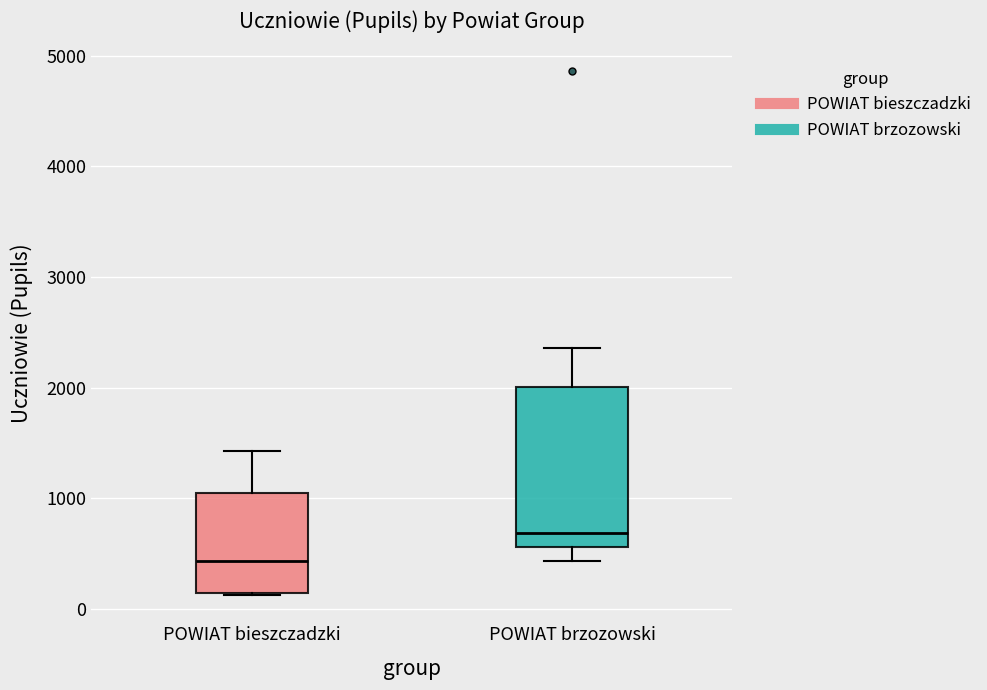

Reading left to right, transcribe this box plot: for each box, give where its median line is, the range the box spans, and where its two whiskers end, as read against the y-axis. The values are not printed on the chart, so give them approximately, as read against the axis.

POWIAT bieszczadzki: median 400, box 100 to 1100, whiskers 100 to 1400
POWIAT brzozowski: median 700, box 600 to 2000, whiskers 400 to 2400